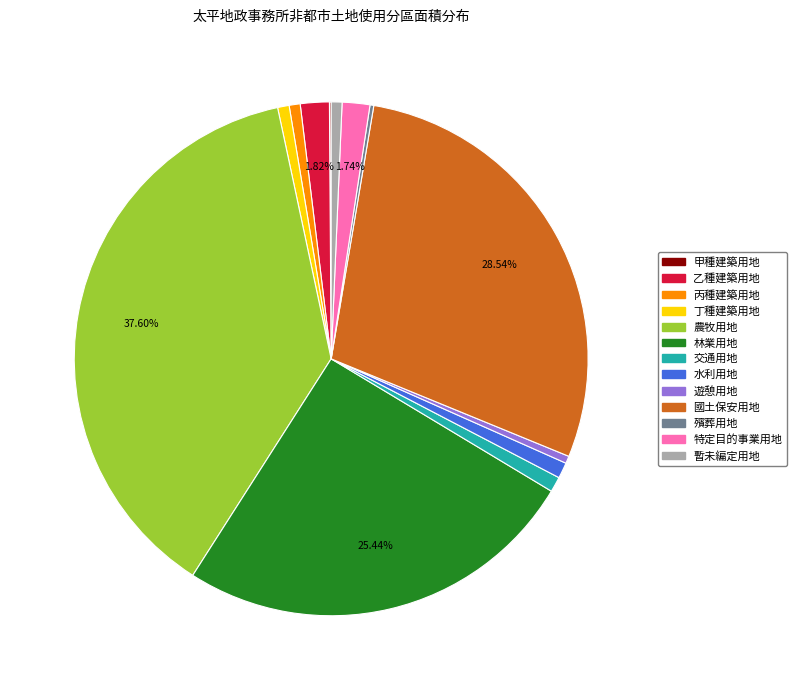

True or false: 丁種建築用地 accounts for 11% of the total.

False